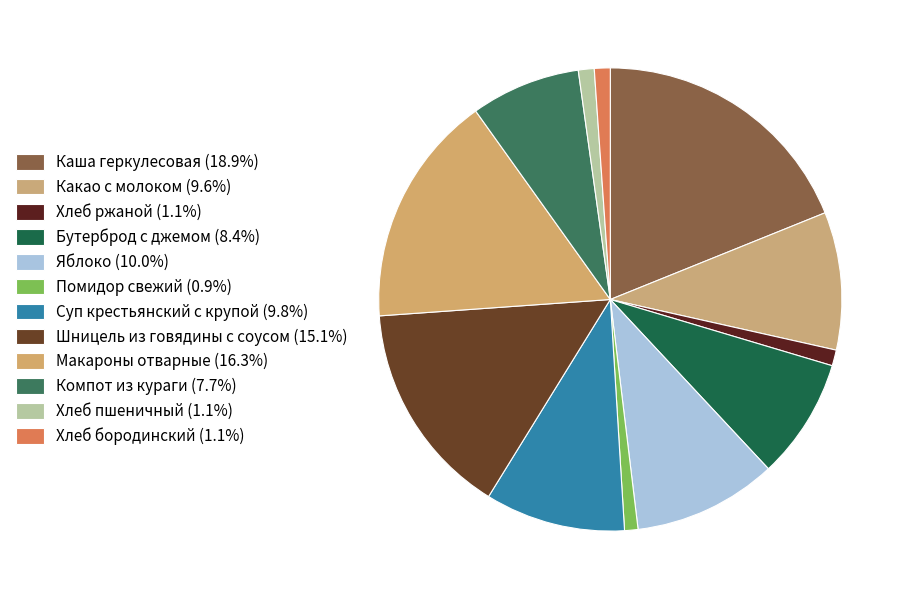

How much of the chart is everything except Хлеб пшеничный?

98.9%